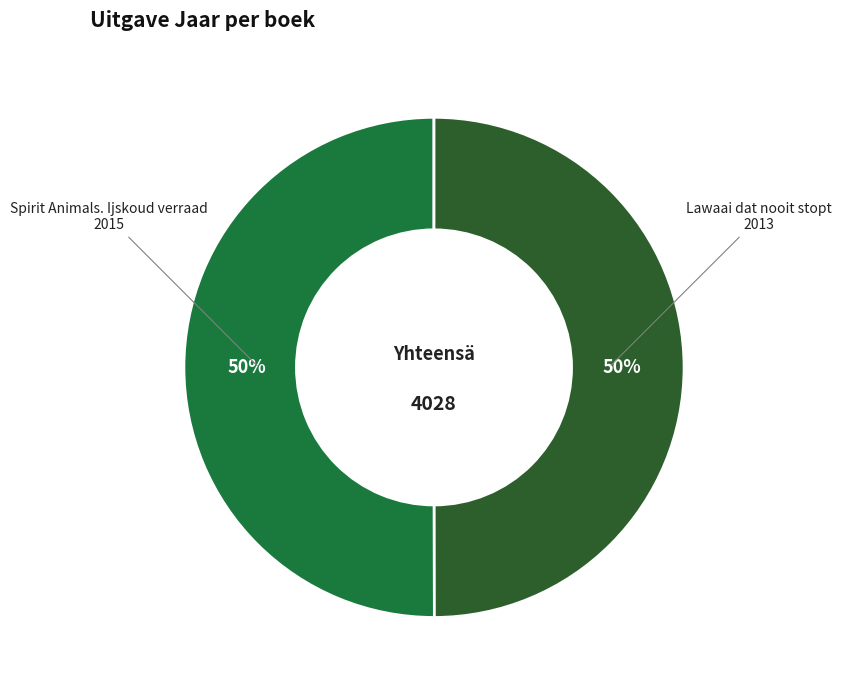

To the nearest percent, what percentage of the pie is Spirit Animals. Ijskoud verraad?

50%